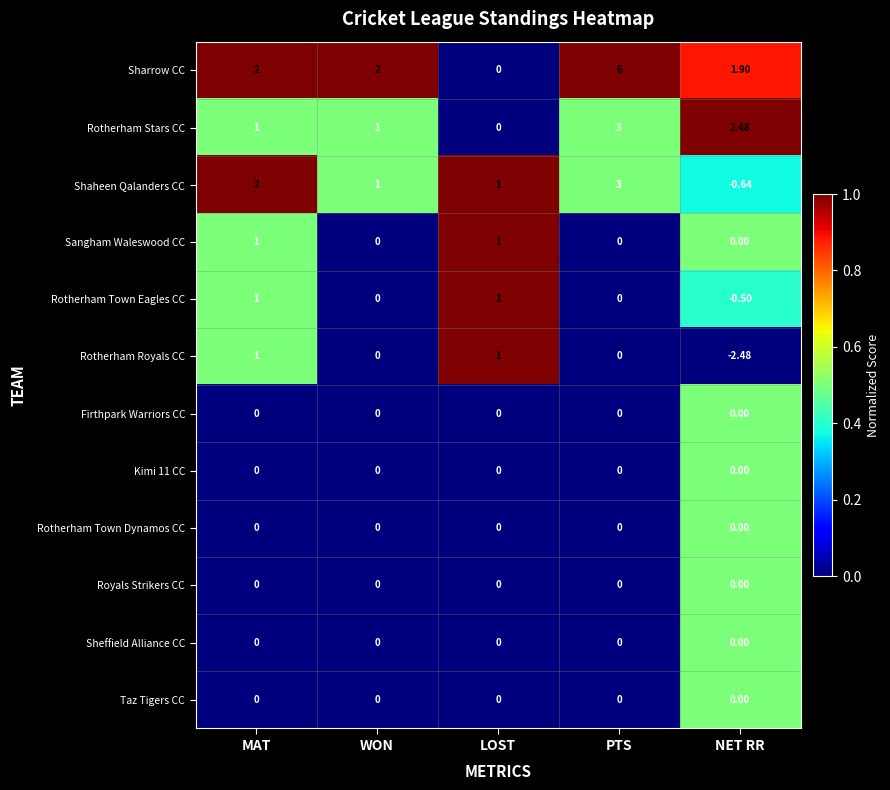

Which series has the largest total across all categories?

Sharrow CC